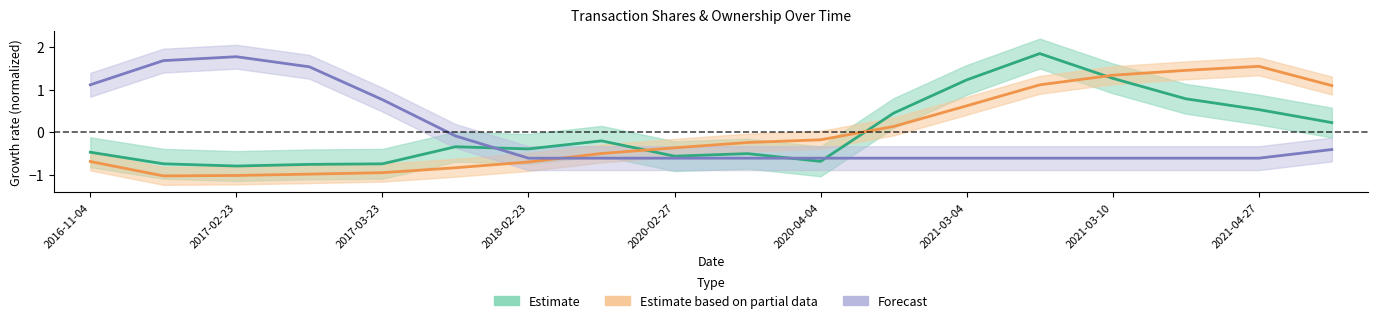

How many interior local peaks does the pctVolumeTraded series have?

1